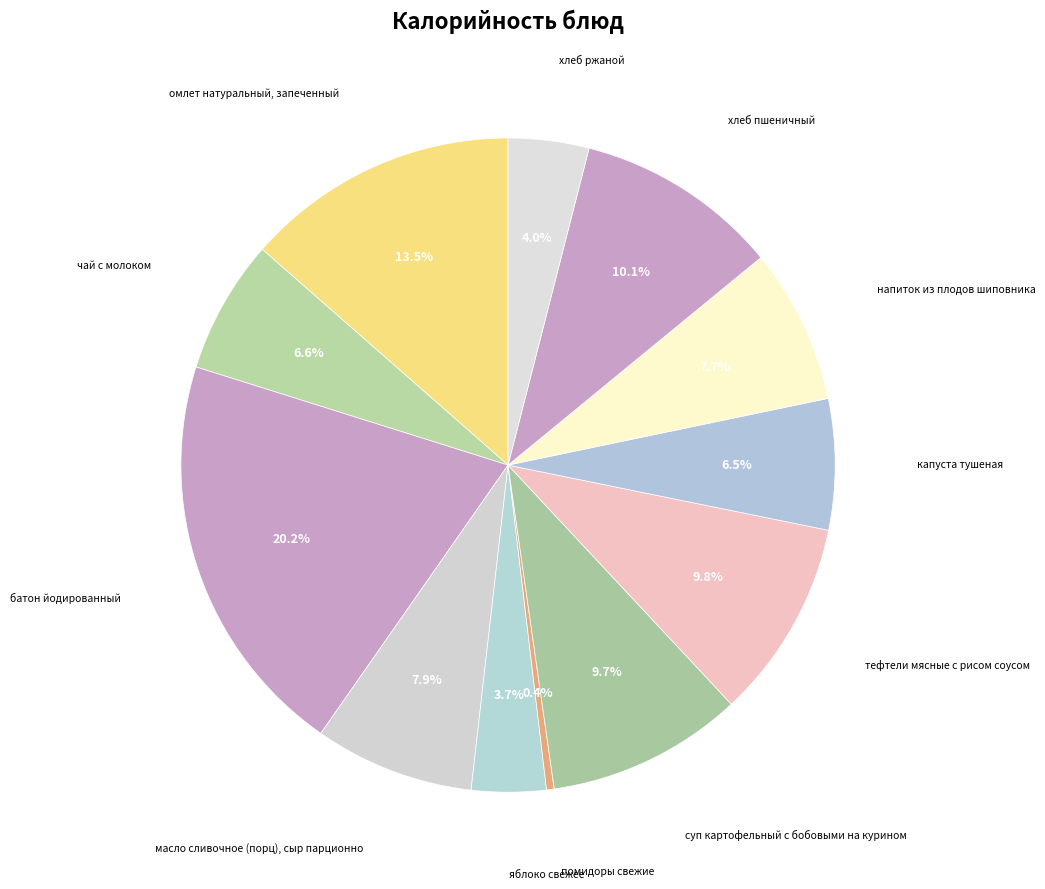

Rank the categories by value from highest to lowest.

батон йодированный, омлет натуральный, запеченный, хлеб пшеничный, тефтели мясные с рисом соусом, суп картофельный с бобовыми на курином, масло сливочное (порц), сыр парционно, напиток из плодов шиповника, чай с молоком, капуста тушеная, хлеб ржаной, яблоко свежее, помидоры свежие